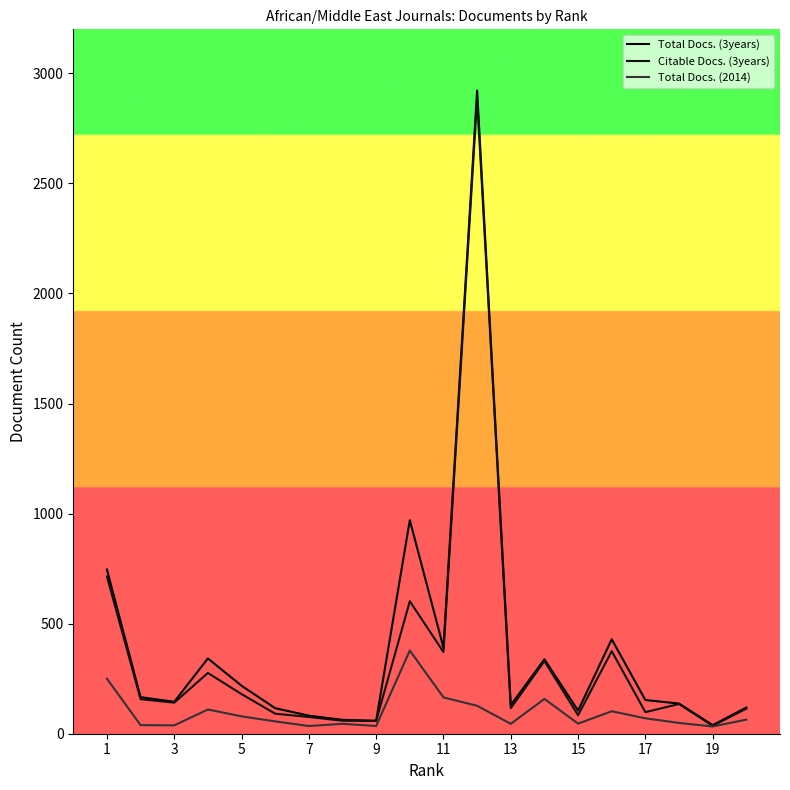

Where does the Total Docs. (2014) series first go above 64?

1